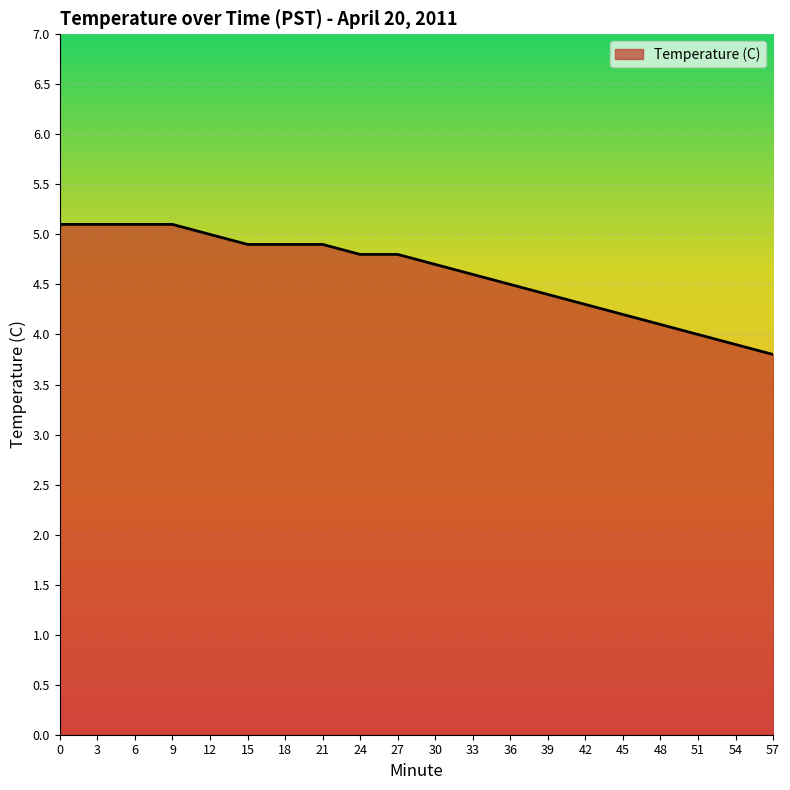

What is the smallest value displayed?

3.8